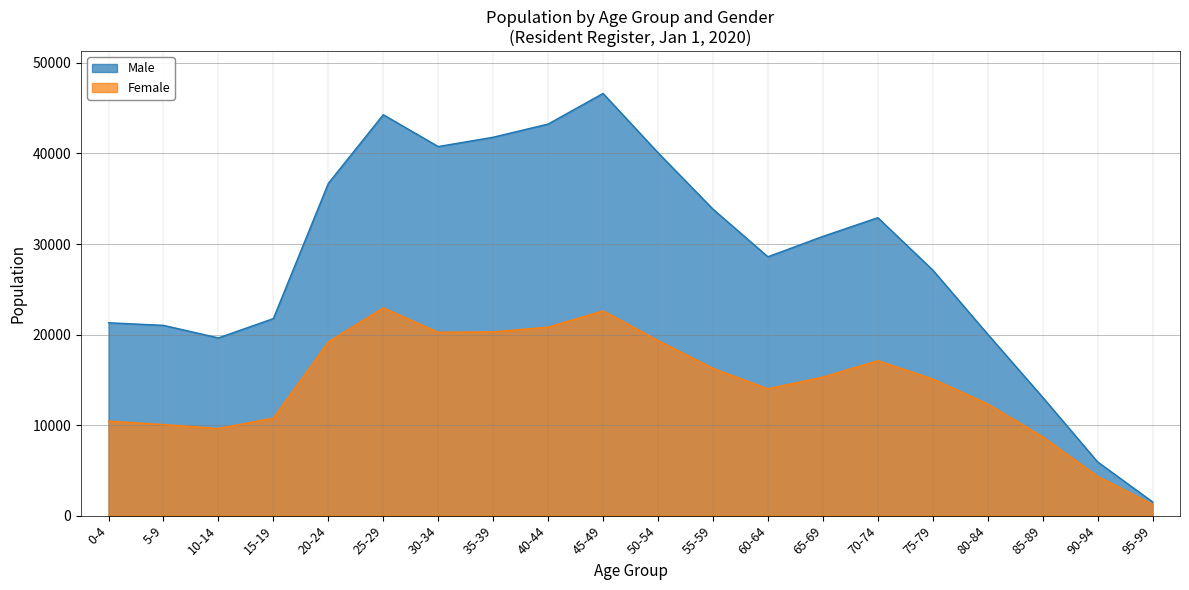

List the series in order of their peak value, lowest first.

Female, Male